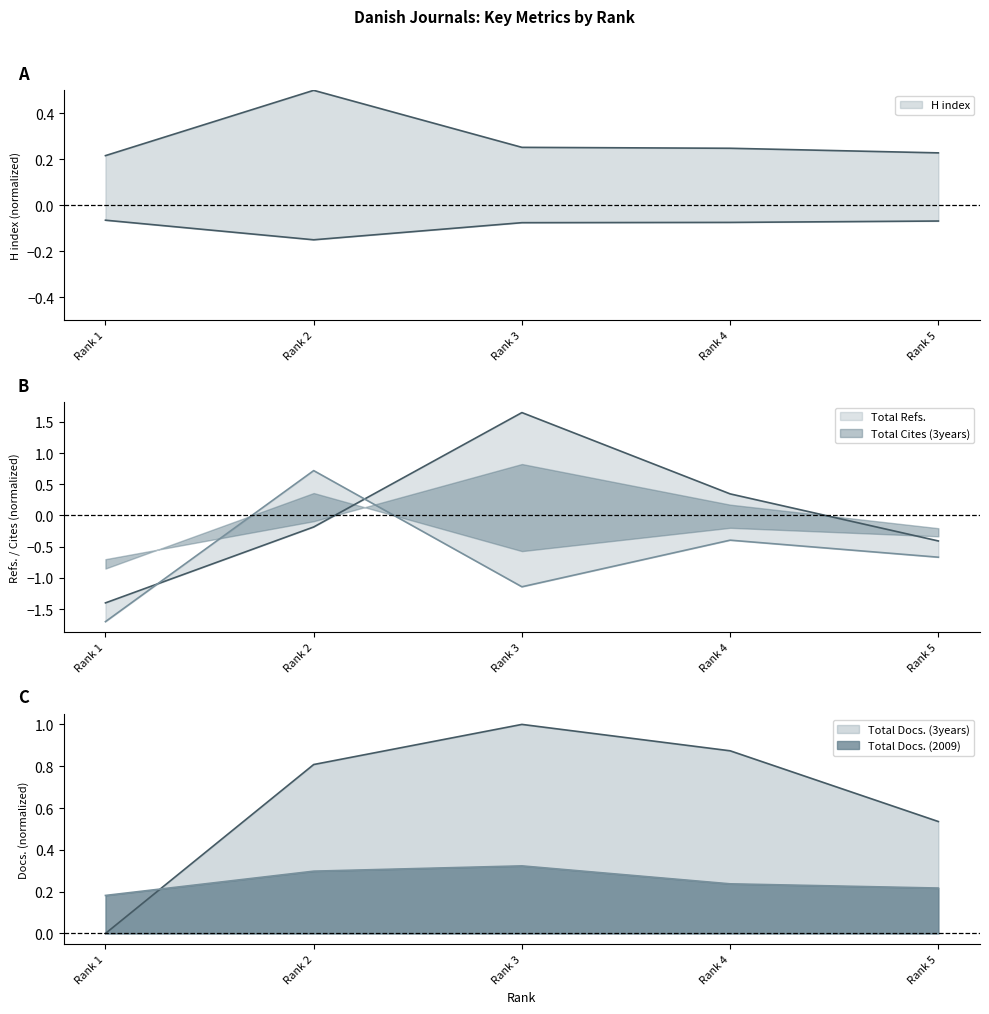

Count the number of categories in the chart.

5